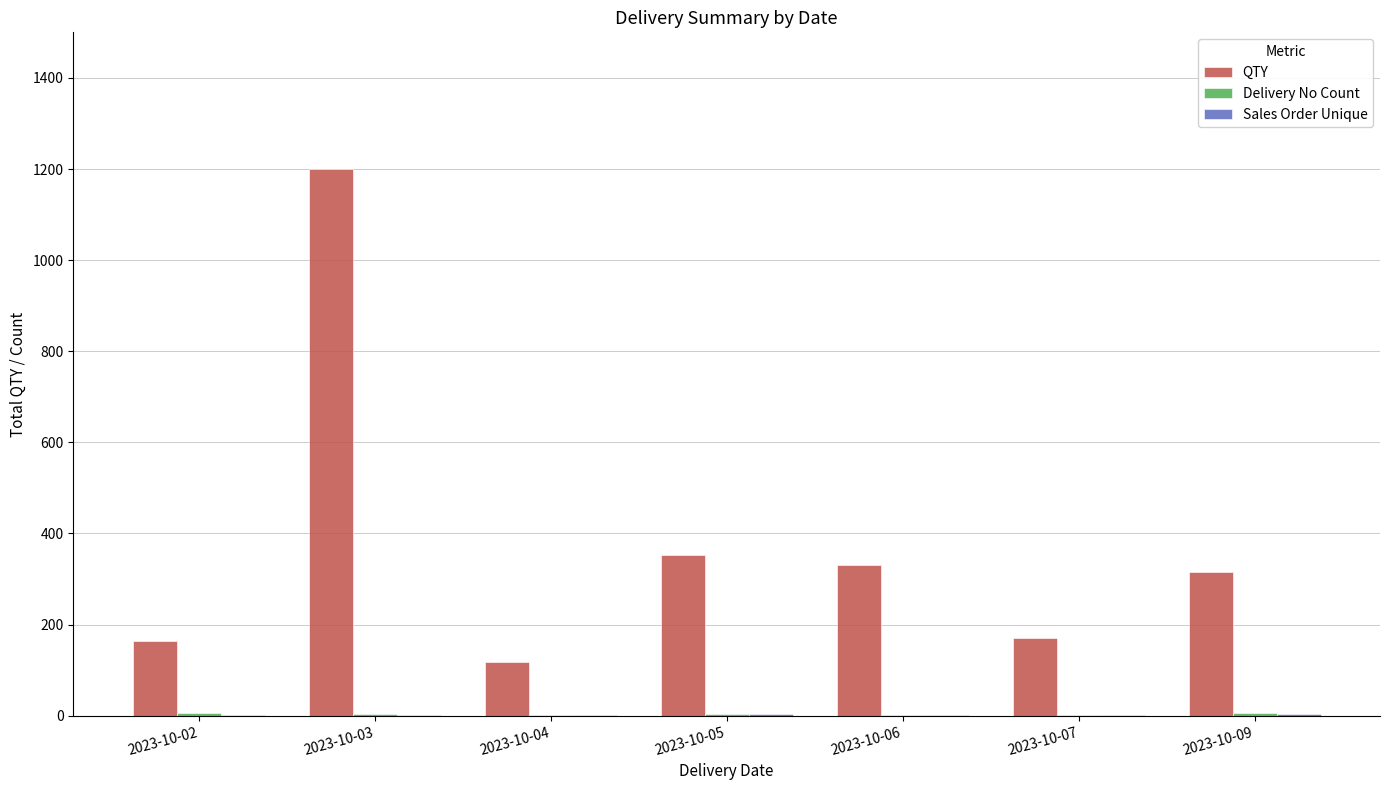

How many groups of bars are there?

7